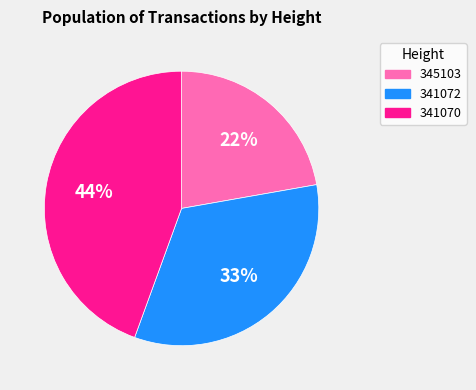

What is the smallest slice in the pie chart?

345103